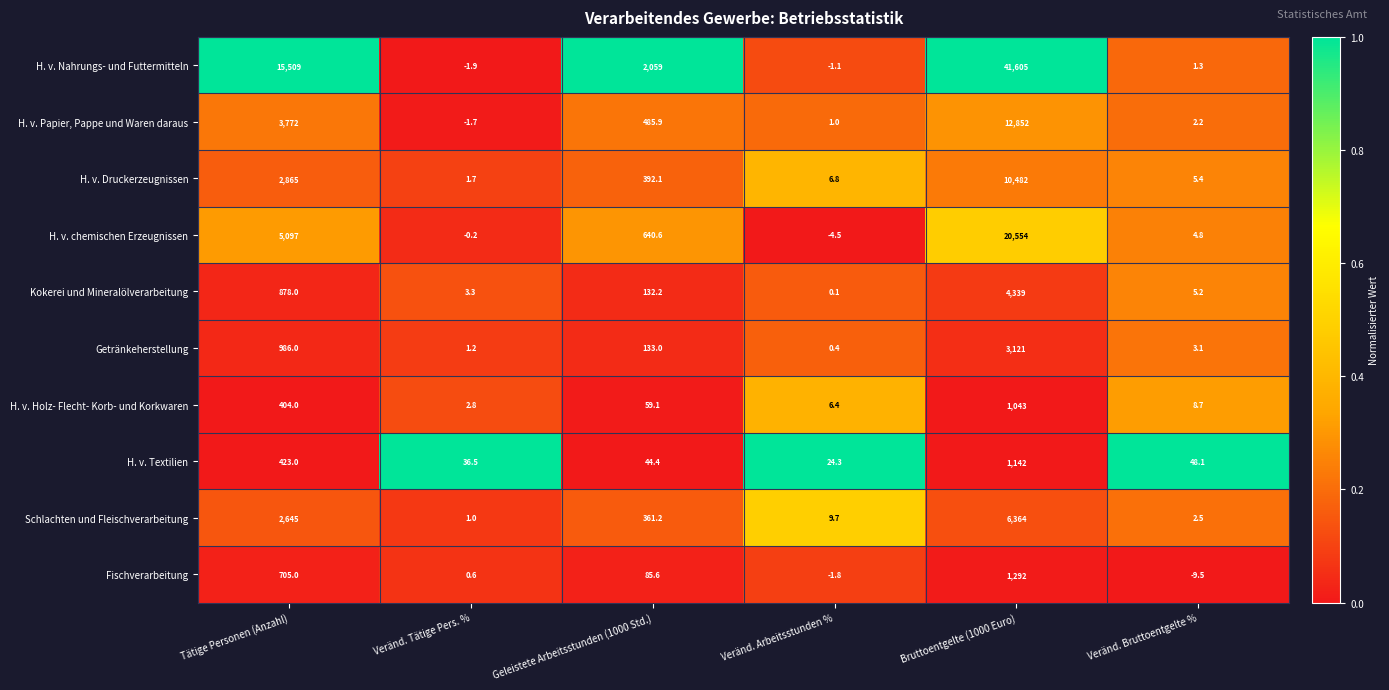

List the series in order of their peak value, highest first.

H. v. Nahrungs- und Futtermitteln, H. v. chemischen Erzeugnissen, H. v. Papier, Pappe und Waren daraus, H. v. Druckerzeugnissen, Schlachten und Fleischverarbeitung, Kokerei und Mineralölverarbeitung, Getränkeherstellung, Fischverarbeitung, H. v. Textilien, H. v. Holz- Flecht- Korb- und Korkwaren